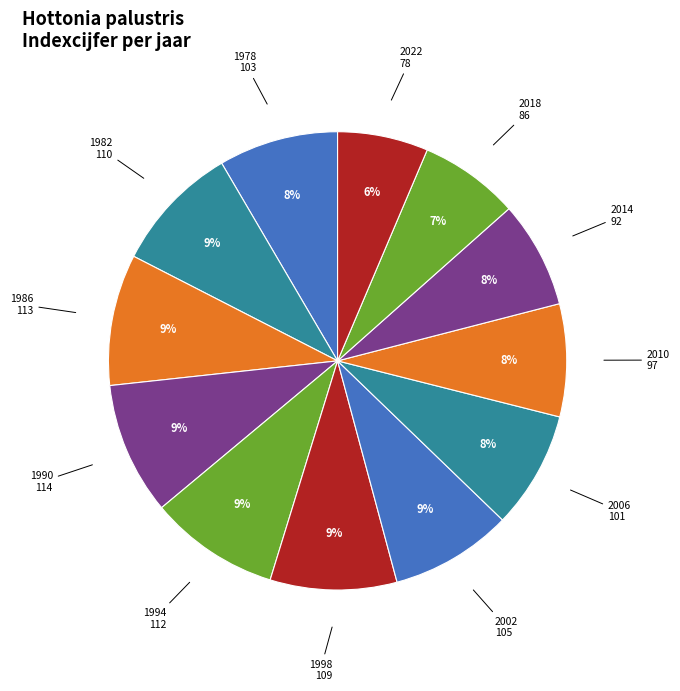

Is there a majority slice in this chart?

No